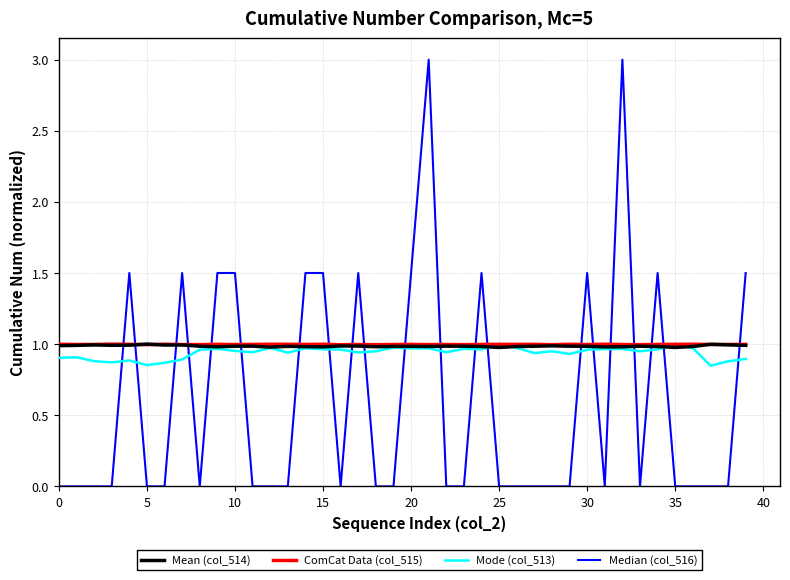

What is the greatest value displayed?

3.0